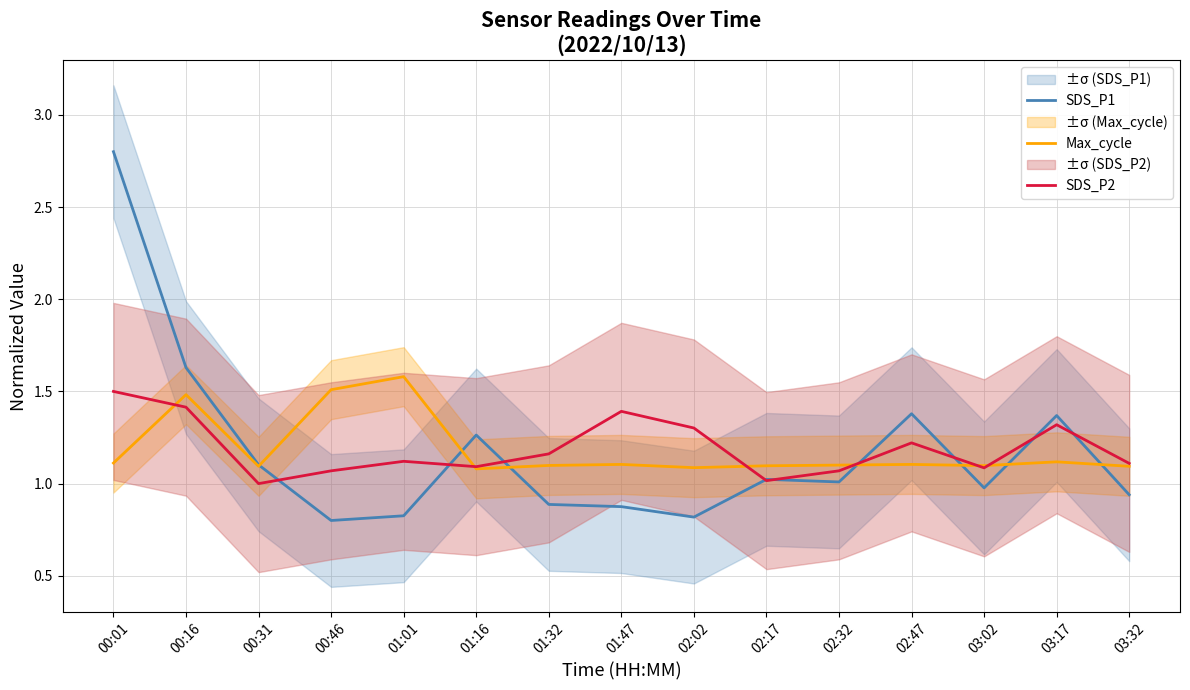

What is the difference between the SDS_P2 values at 02:47 and 01:01?

0.1